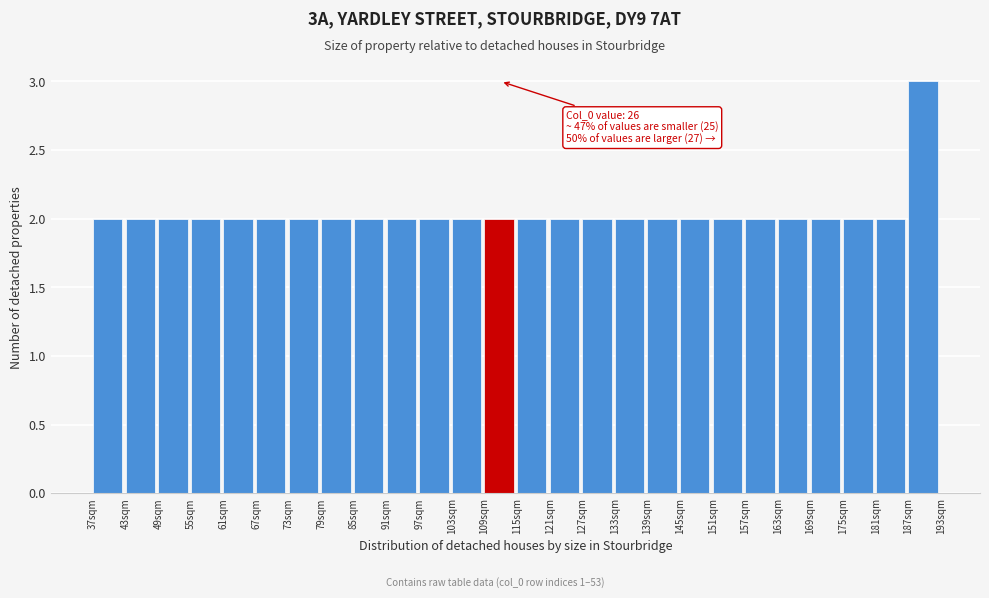

Reading right to left, what are all the values shown in this chart?

187sqm=3	181sqm=2	175sqm=2	169sqm=2	163sqm=2	157sqm=2	151sqm=2	145sqm=2	139sqm=2	133sqm=2	127sqm=2	121sqm=2	115sqm=2	109sqm=2	103sqm=2	97sqm=2	91sqm=2	85sqm=2	79sqm=2	73sqm=2	67sqm=2	61sqm=2	55sqm=2	49sqm=2	43sqm=2	37sqm=2